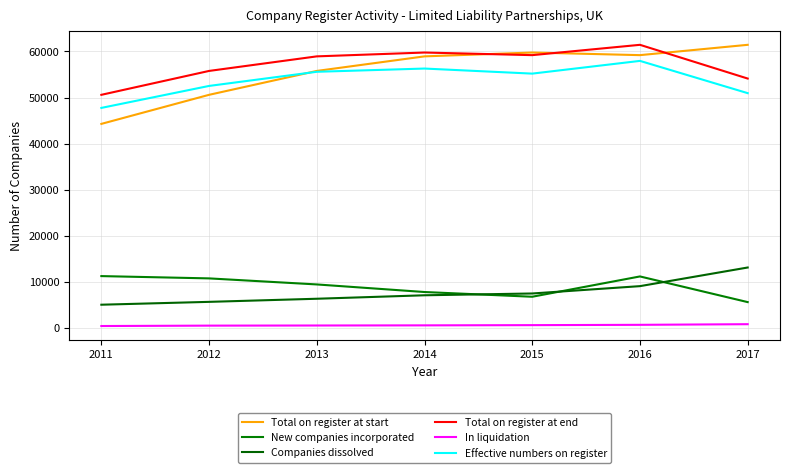

What is the sum of the New companies incorporated values at 2012 and 2016?

21977